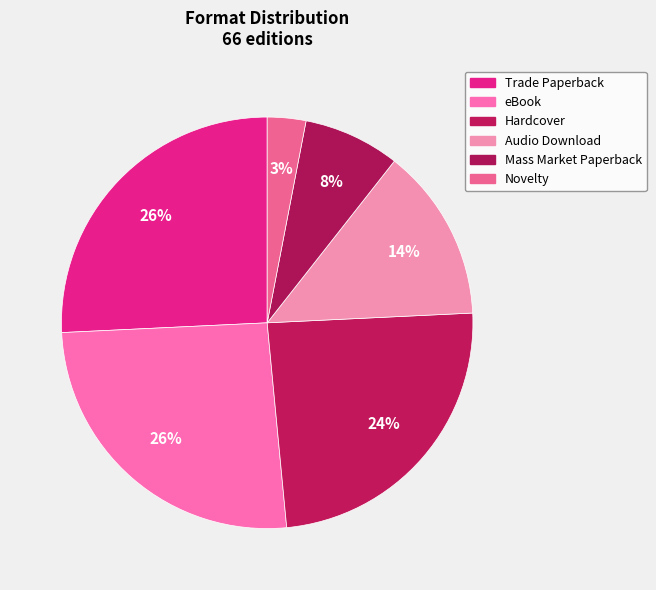

True or false: eBook accounts for 26% of the total.

True